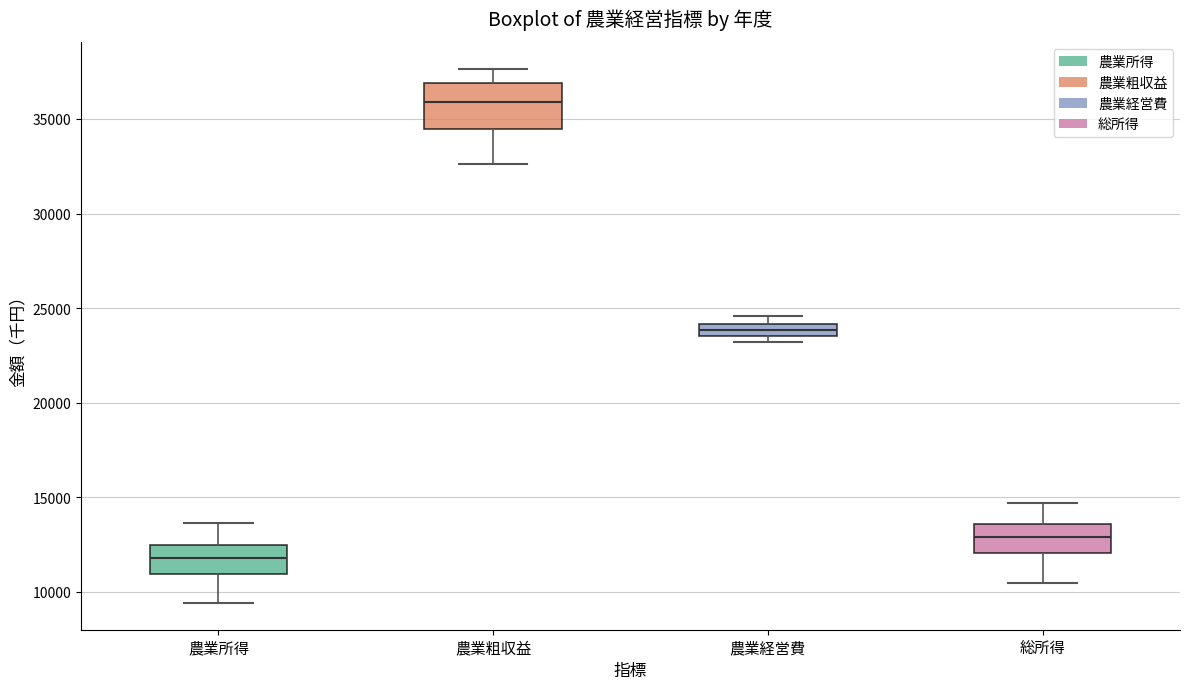

Comparing the boxes themselves (not the whiskers), which one is the tallest?

農業粗収益